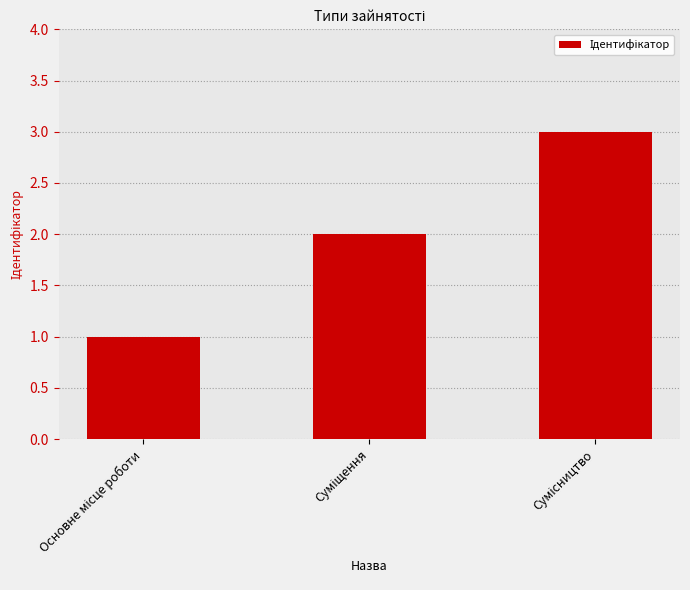

How many series are shown in this chart?

1